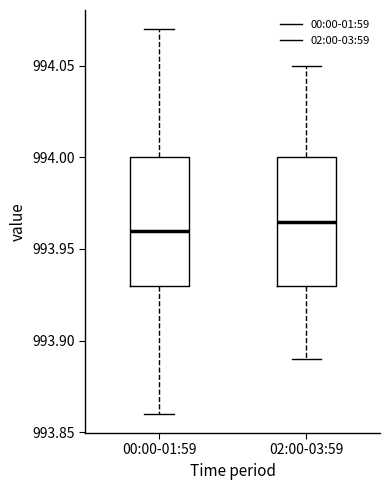

Where does the upper whisker of the box for 00:00-01:59 end on the y-axis? The values are not printed on the chart, so give them approximately, as read against the axis.

994.070